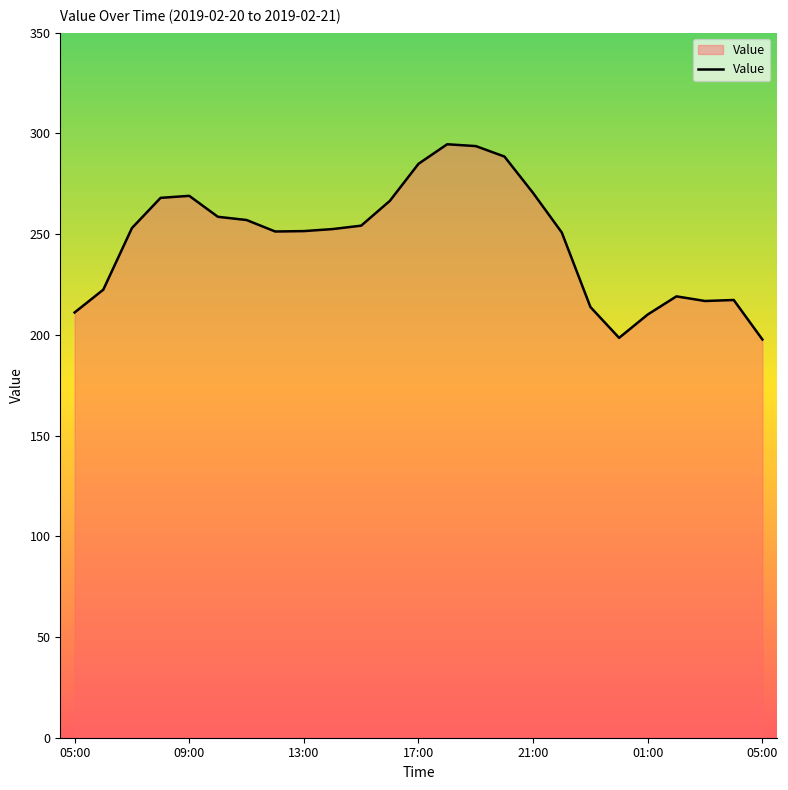

What is the smallest value displayed?

197.7